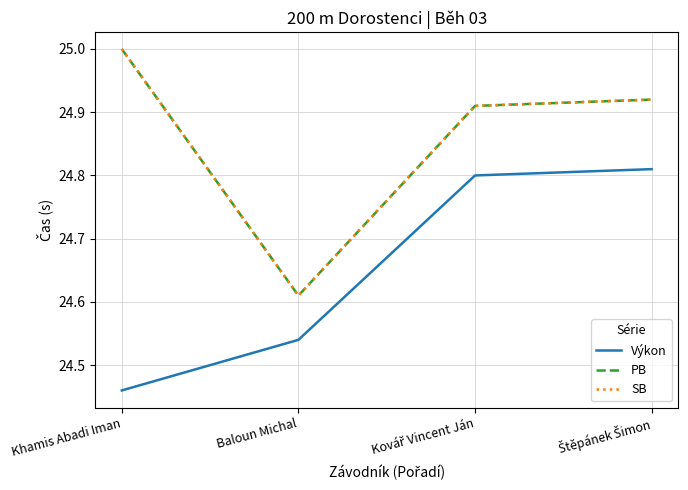

At which label does SB reach its minimum?

Baloun Michal